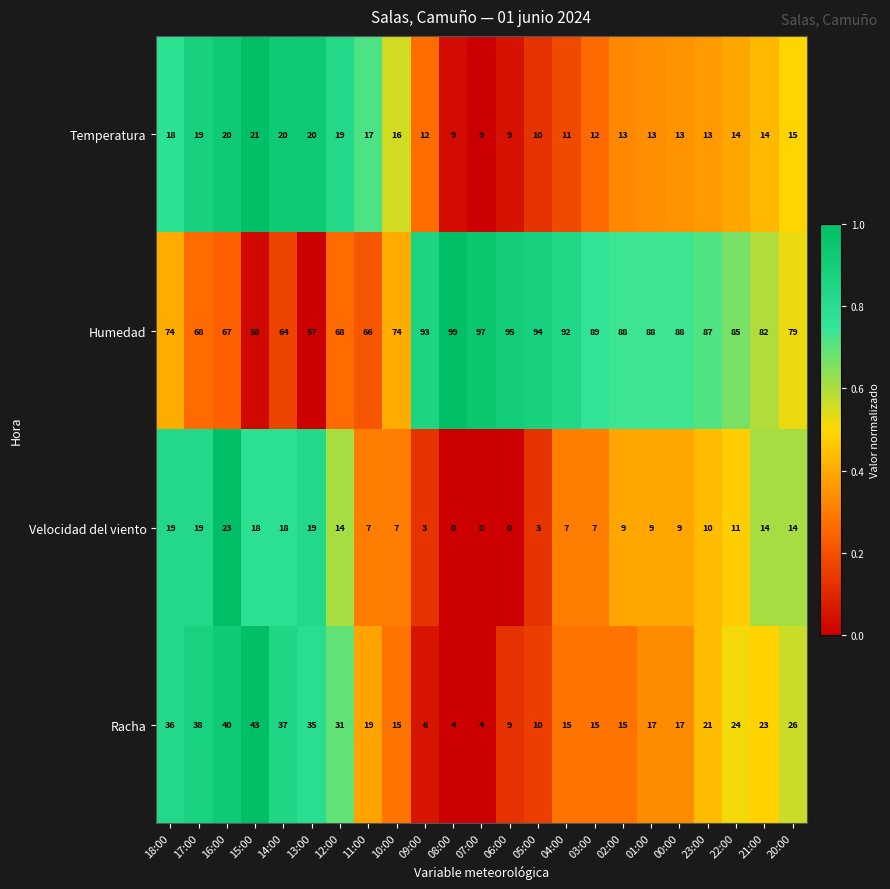

What is the greatest value displayed?

99